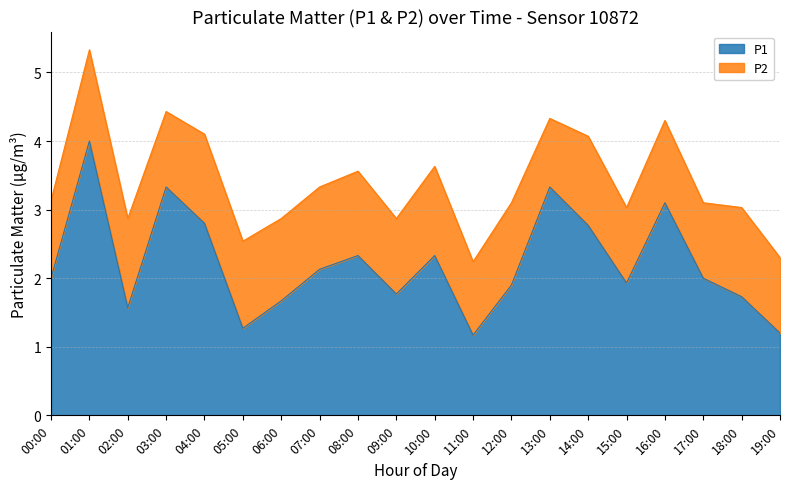

What is the change in value from 06:00 to 10:00?

+0.7